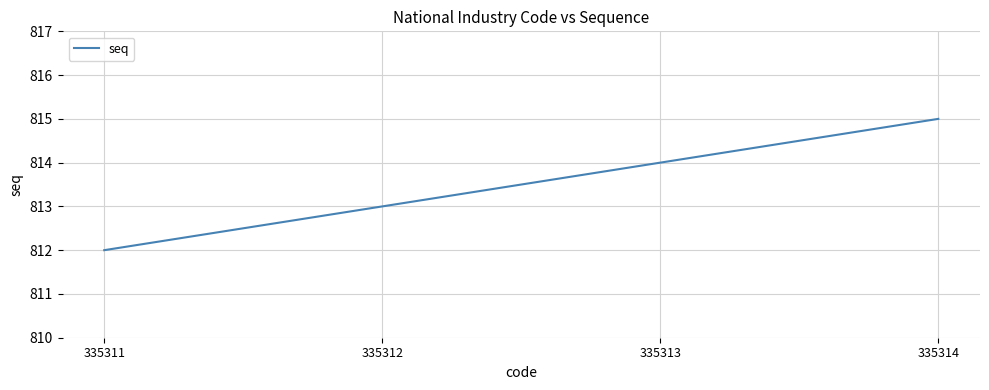

At which label is the value closest to 813?

335312